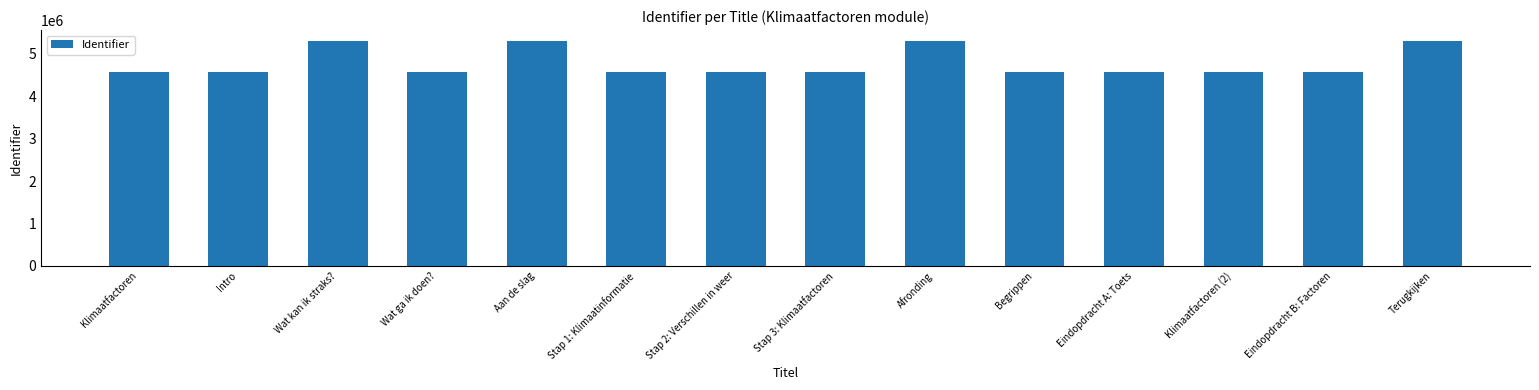

What is the label of the 8th bar from the left?

Stap 3: Klimaatfactoren